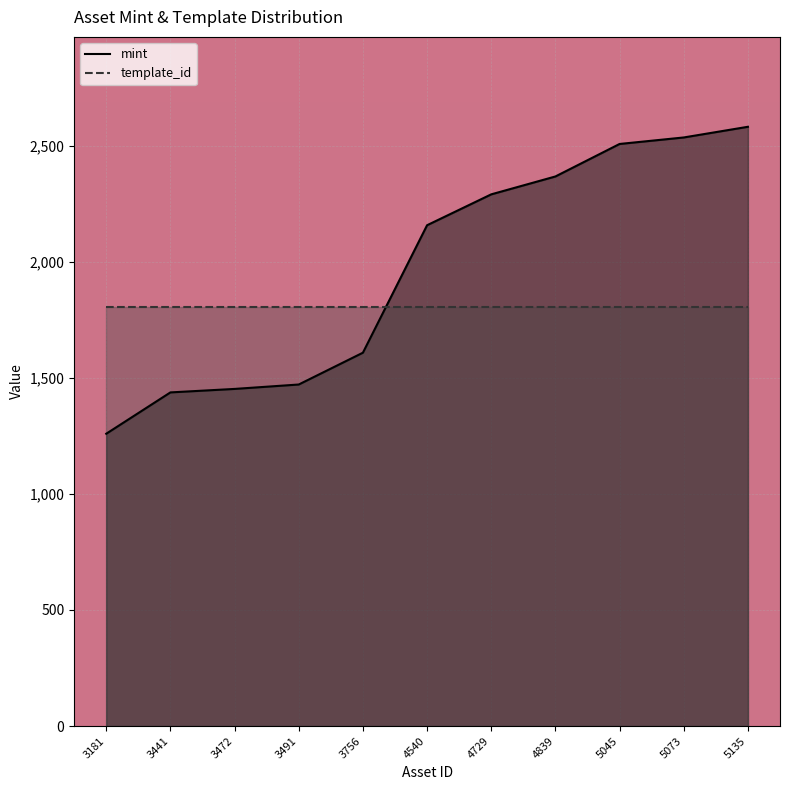

True or false: mint and template_id cross at least once.

True